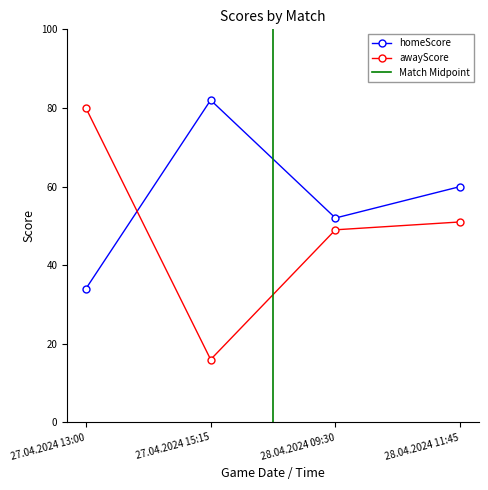

Rank the series at 27.04.2024 13:00 from highest to lowest value.

awayScore, homeScore